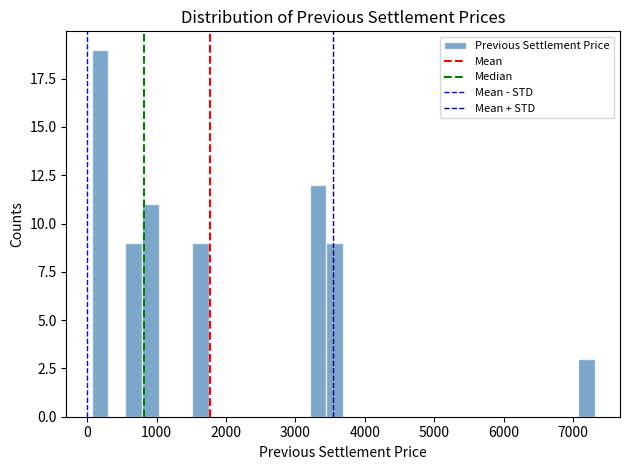

Read against the x-axis, roughly where is the centre of the tallest bar?

200